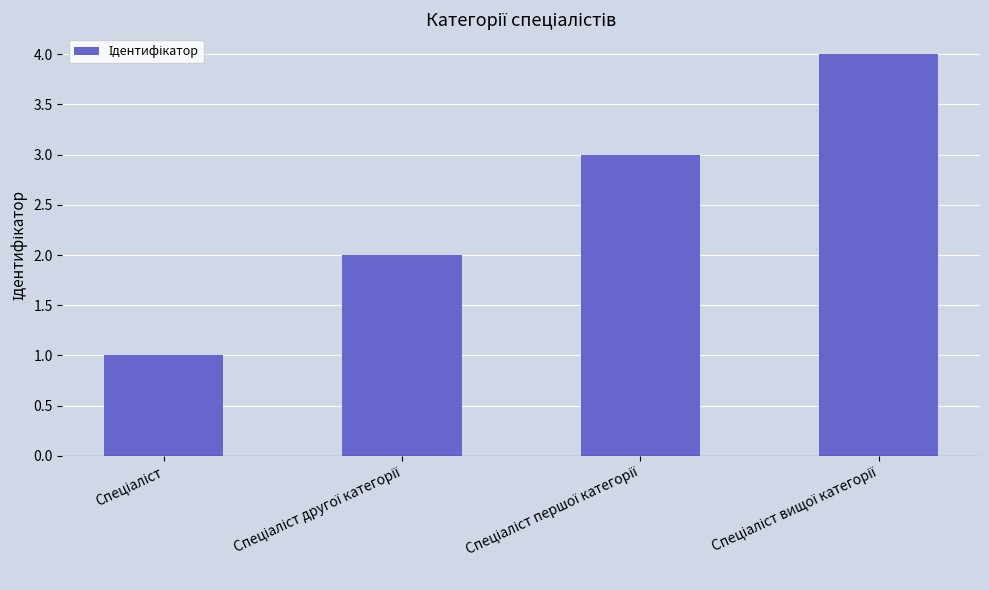

What is the greatest value displayed?

4